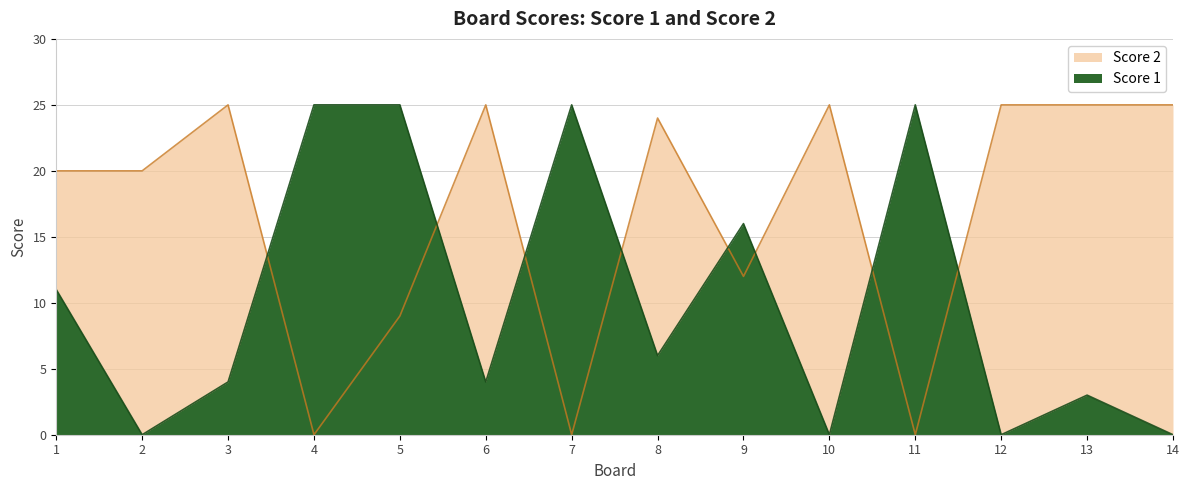

What are all the series names shown in the legend?

Score 1, Score 2